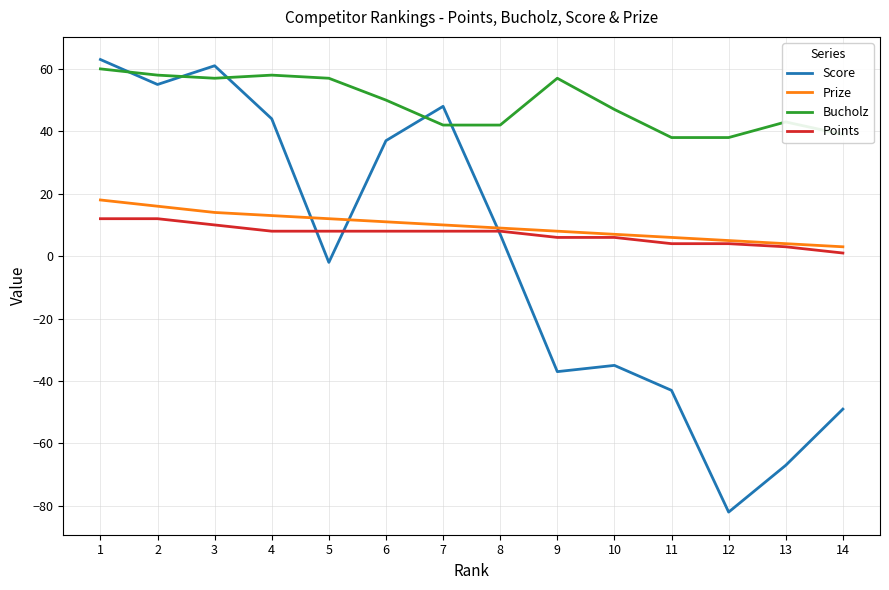

Where is Score nearest to the value -9?

5